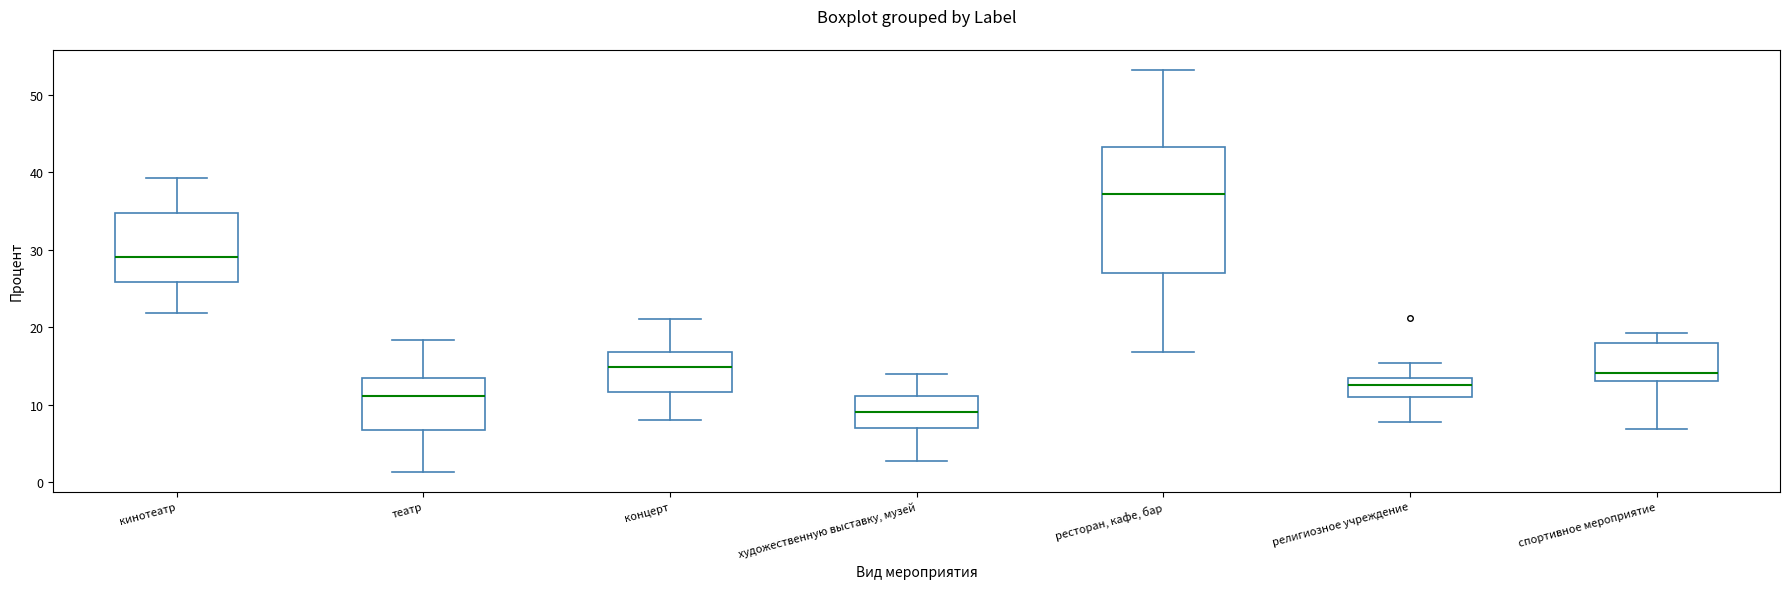

Reading left to right, read every box against the y-axis: the position of its median line, the range the box covers, and the ends of its whiskers. The values are not printed on the chart, so give them approximately, as read against the axis.

кинотеатр: median 29, box 26 to 35, whiskers 22 to 39
театр: median 11, box 7 to 13, whiskers 1 to 18
концерт: median 15, box 12 to 17, whiskers 8 to 21
художественную выставку, музей: median 9, box 7 to 11, whiskers 3 to 14
ресторан, кафе, бар: median 37, box 27 to 43, whiskers 17 to 53
религиозное учреждение: median 12, box 11 to 13, whiskers 8 to 15
спортивное мероприятие: median 14, box 13 to 18, whiskers 7 to 19